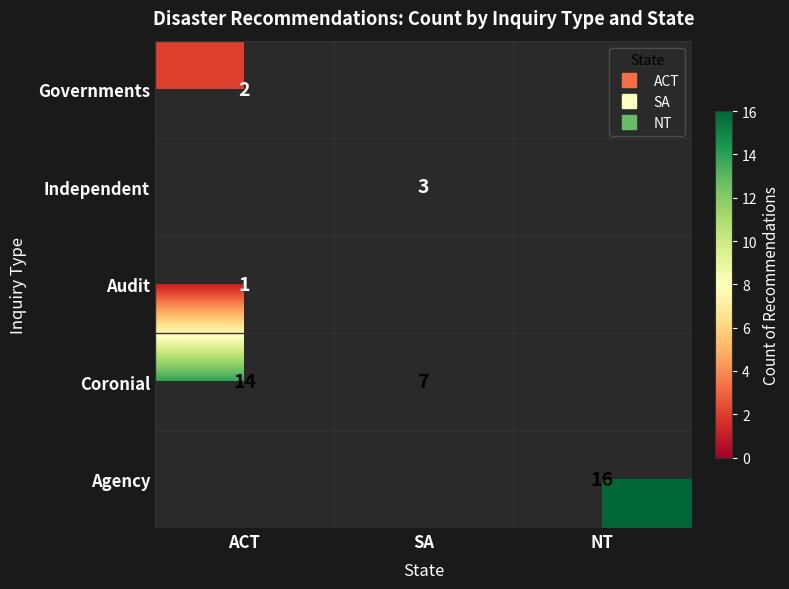

Which category has the highest value across all series?

NT